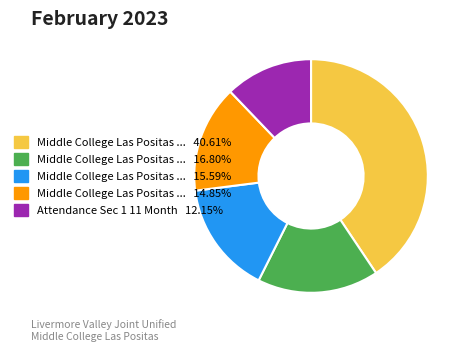

How many segments does this pie chart have?

5